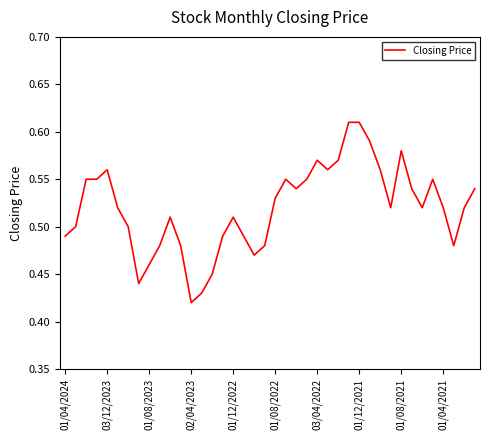

True or false: there are more than 1 points higher than both neighbors.

True